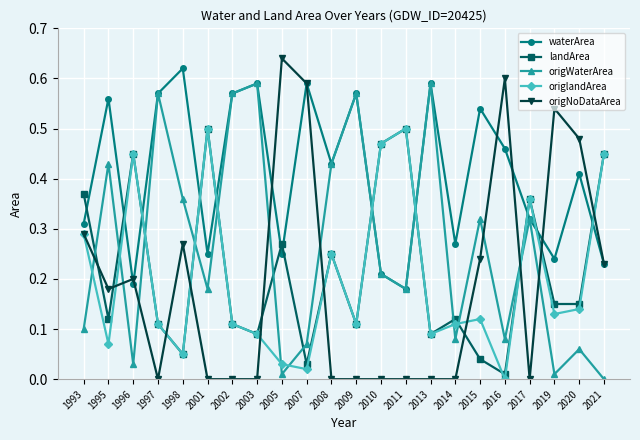

Between 1997 and 2019, which series saw the biggest shift?

origWaterArea